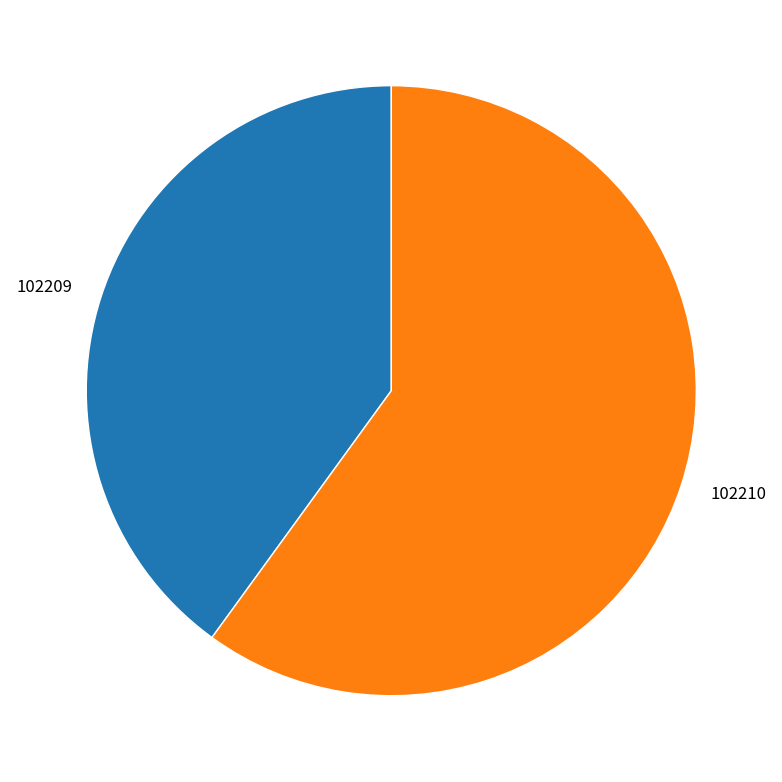

Which has a higher value, 102210 or 102209?

102210